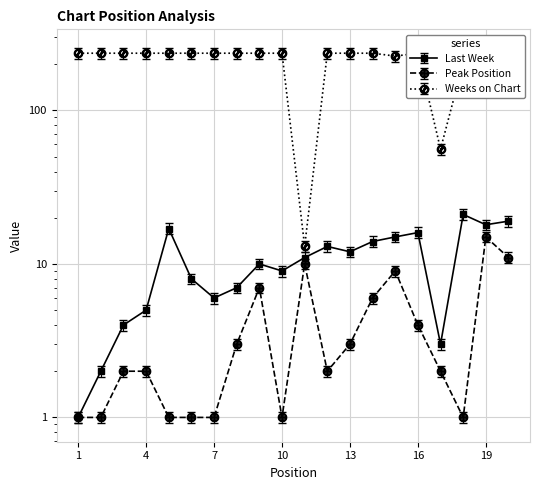

What are all the series names shown in the legend?

Last Week, Peak Position, Weeks on Chart